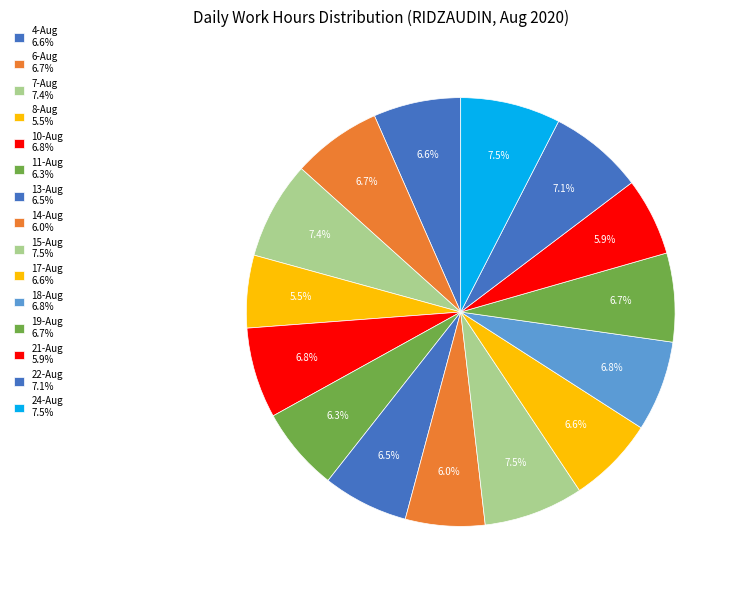

How many slices are in this pie chart?

15